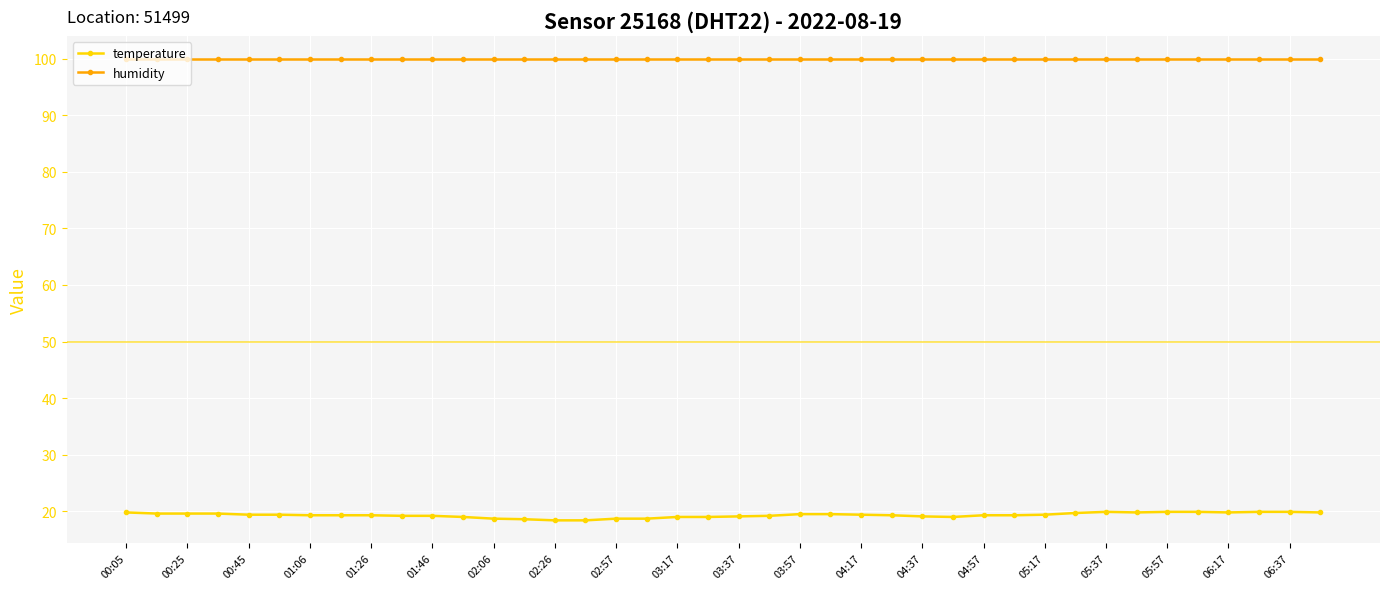

True or false: humidity and temperature cross at least once.

False